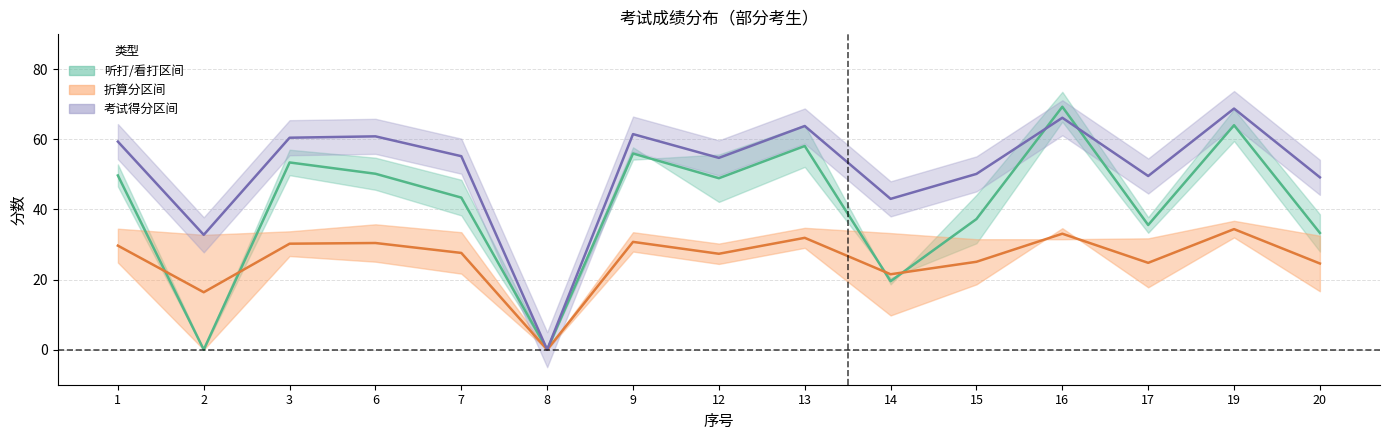

Which series has the widest spread of values?

听打